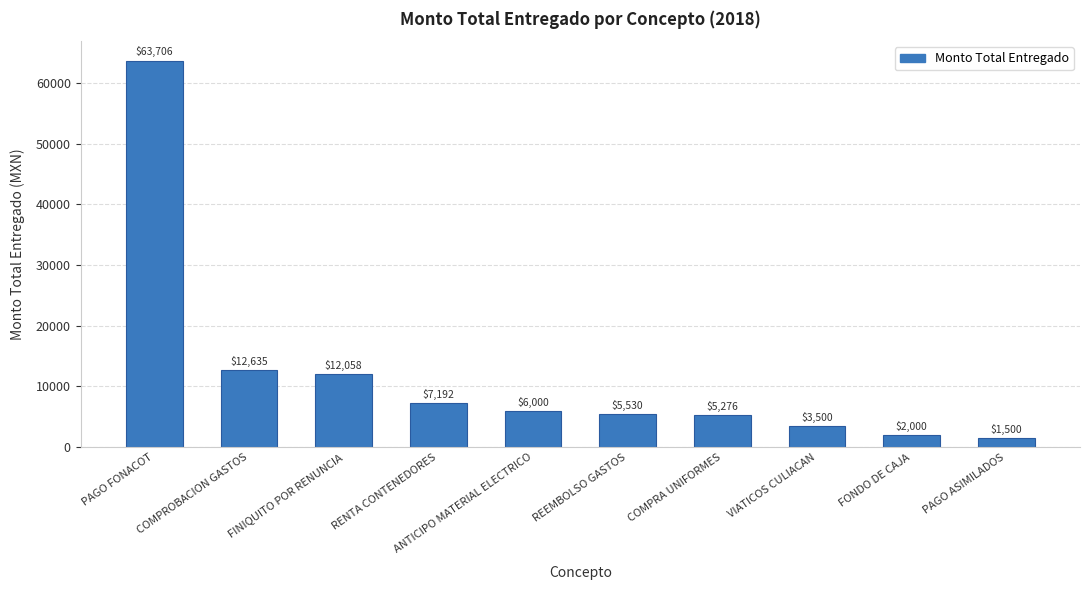

Are the bars grouped side by side (vs. stacked)?

No